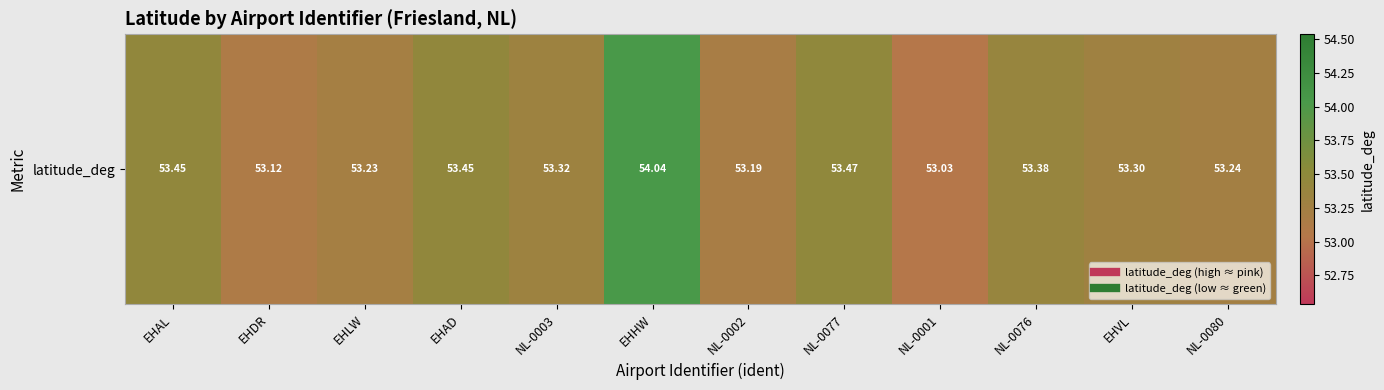

What is the change in value from EHDR to NL-0080?

+0.1